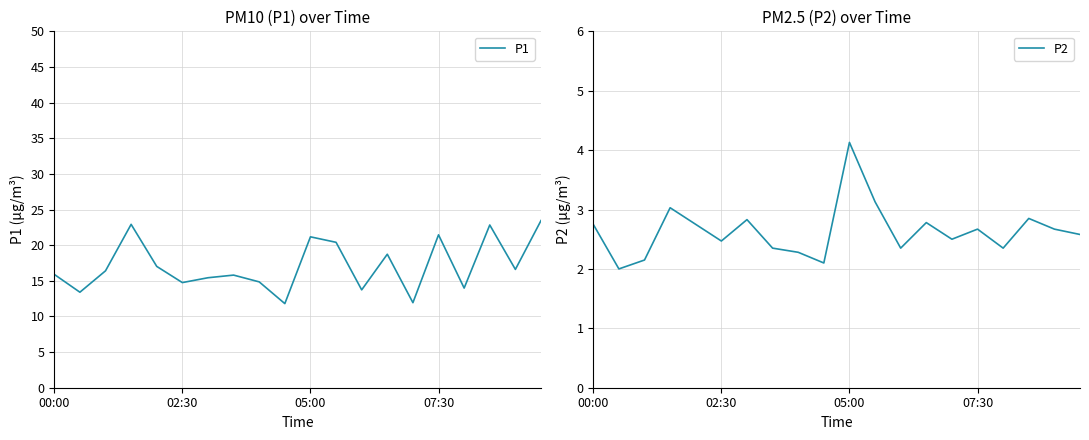

Reading right to left, list all the values displayed in this chart.

P1: 23.4	16.6	22.8	14.0	21.4	11.9	18.7	13.7	20.4	21.2	11.8	14.8	15.8	15.4	14.8	17.0	22.9	16.4	13.4	15.9
P2: 2.6	2.7	2.9	2.4	2.7	2.5	2.8	2.4	3.1	4.1	2.1	2.3	2.4	2.8	2.5	2.8	3.0	2.1	2.0	2.8